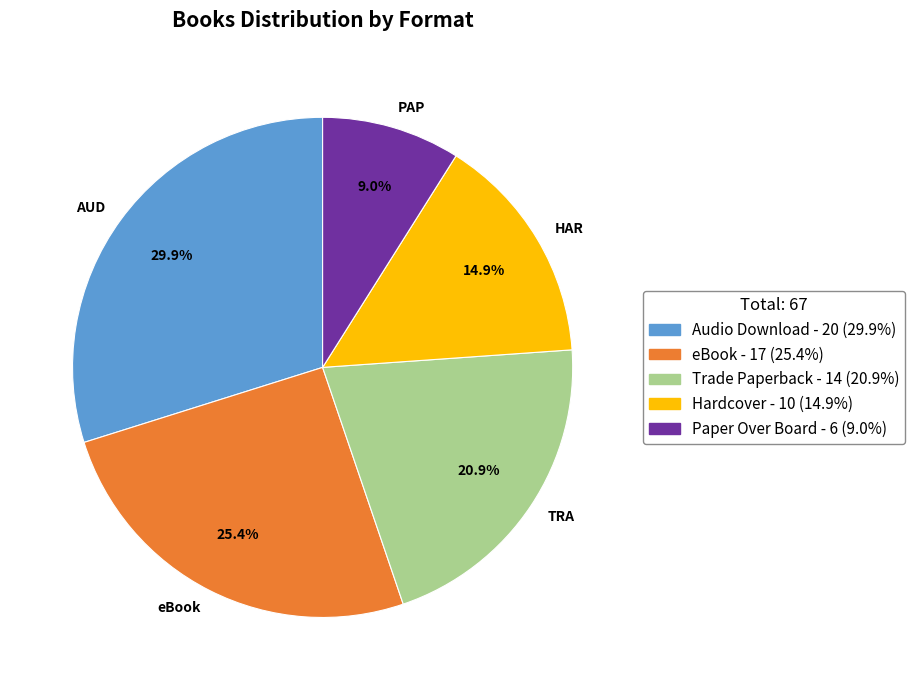

Is there a majority slice in this chart?

No